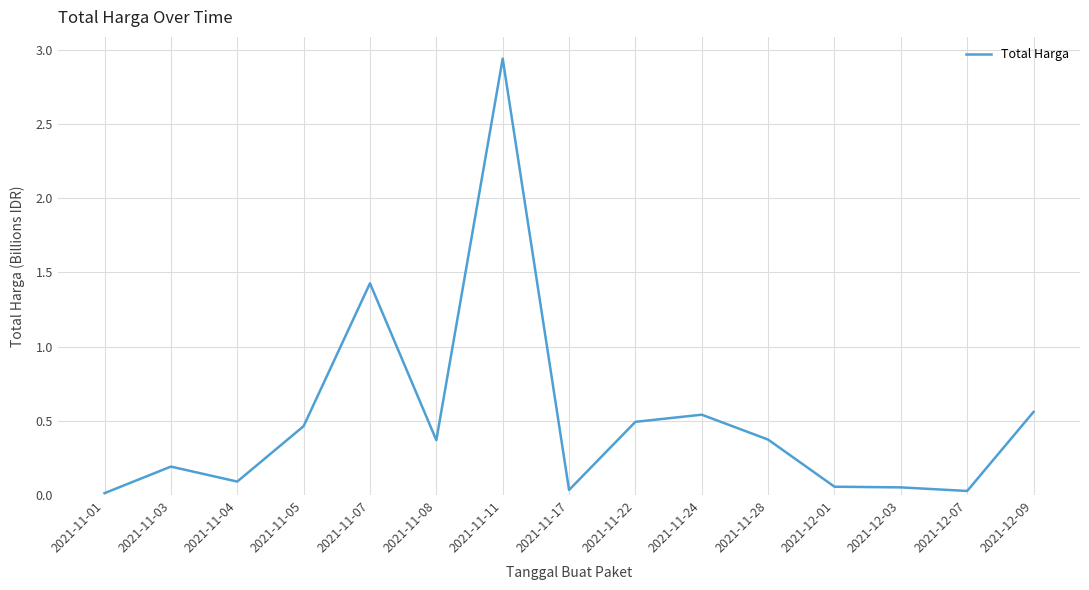

Between 2021-11-28 and 2021-11-24, which is larger?

2021-11-24